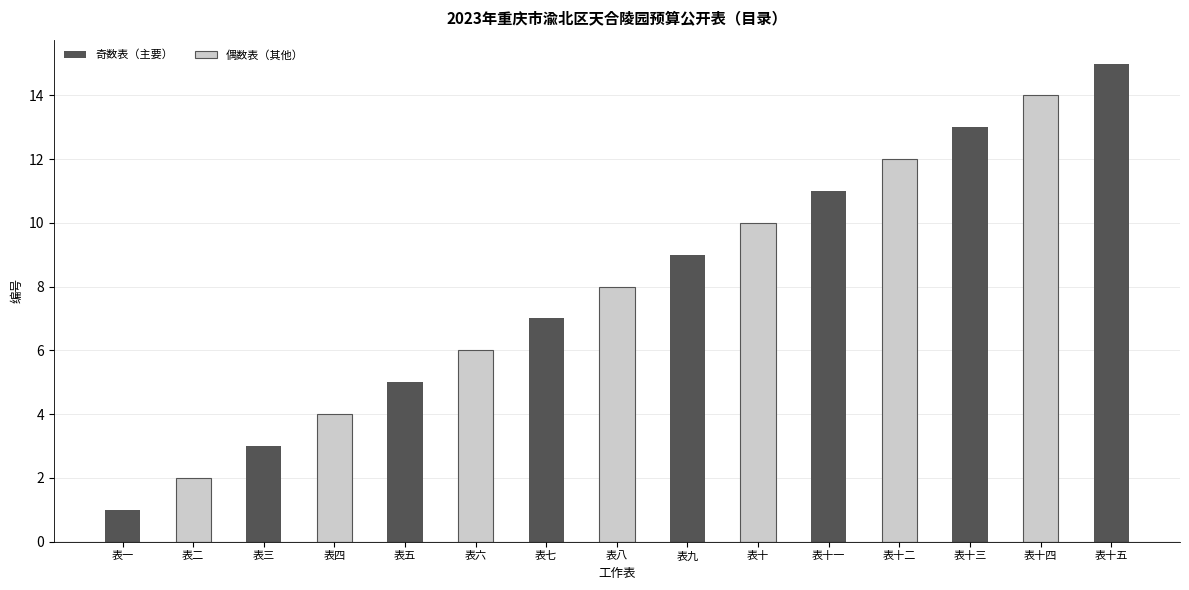

What is the difference between the maximum and minimum values in the 偶数表（其他） series?

14